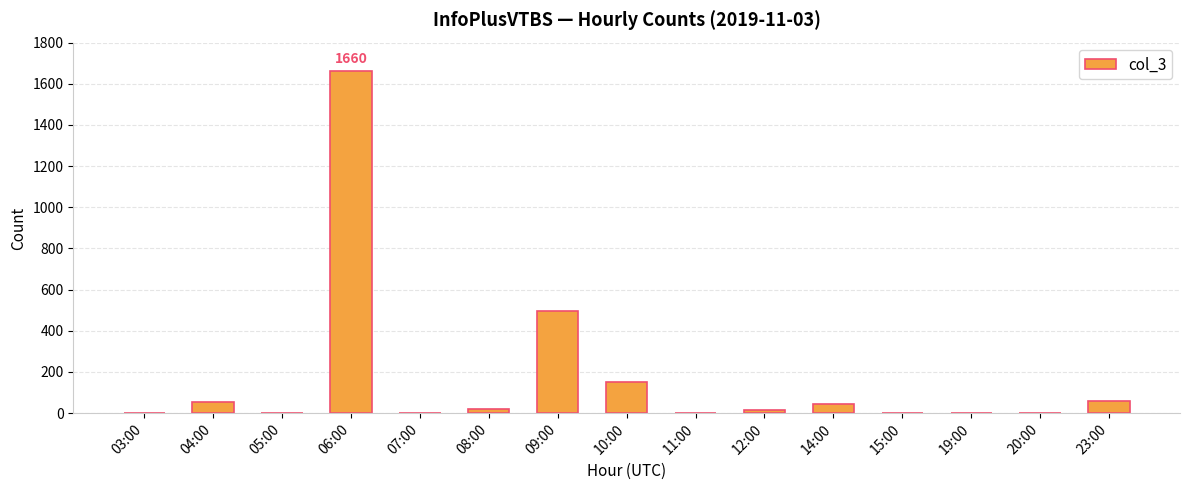

What is the change in value from 04:00 to 10:00?

+98